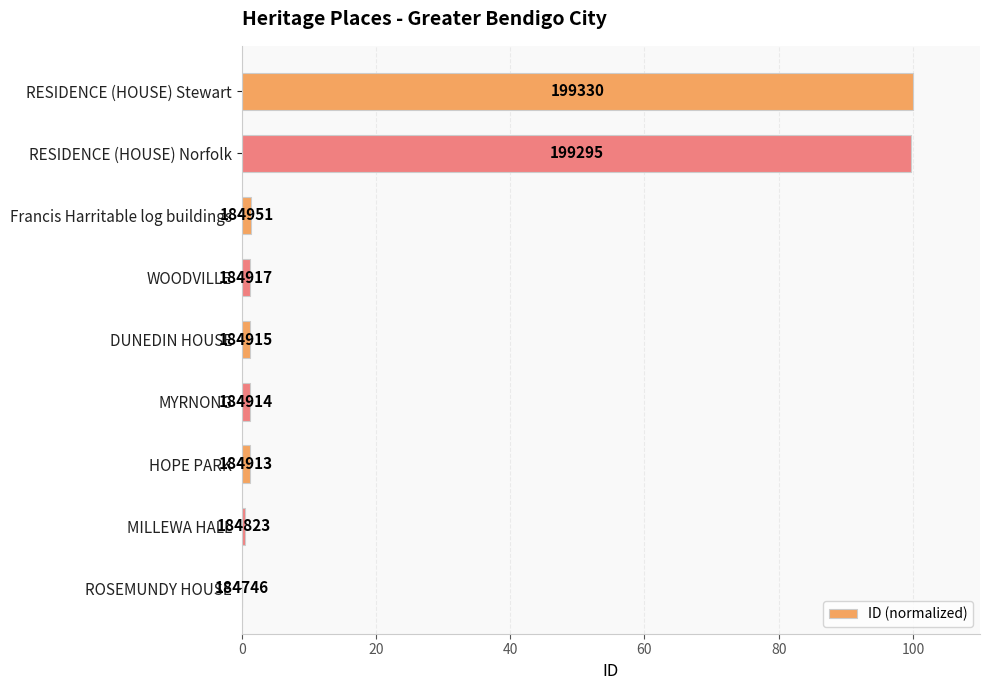

Are the bars horizontal?

Yes